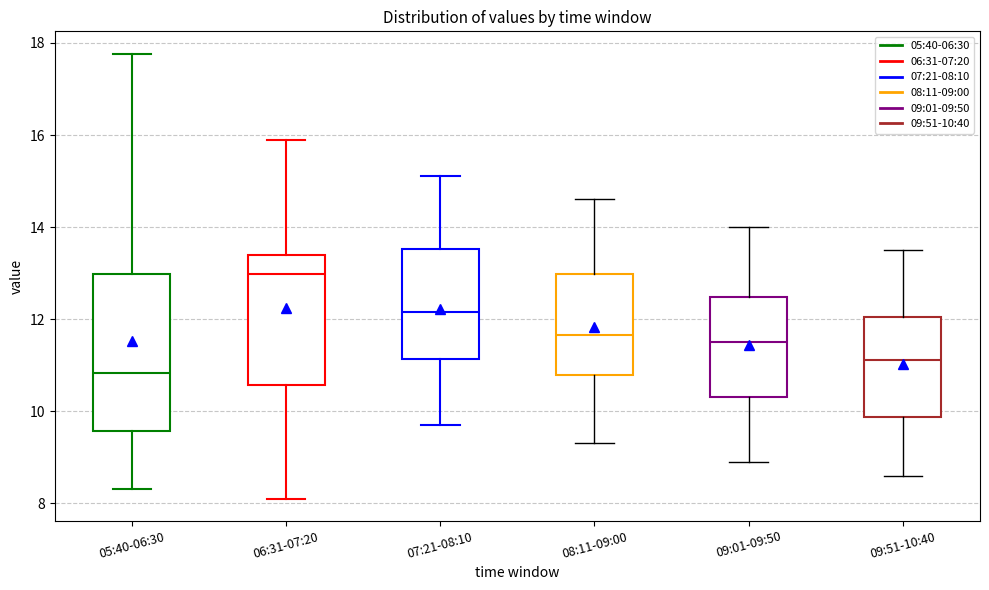

Where does the median line of the box for 06:31-07:20 sit on the y-axis? The values are not printed on the chart, so give them approximately, as read against the axis.

13.0